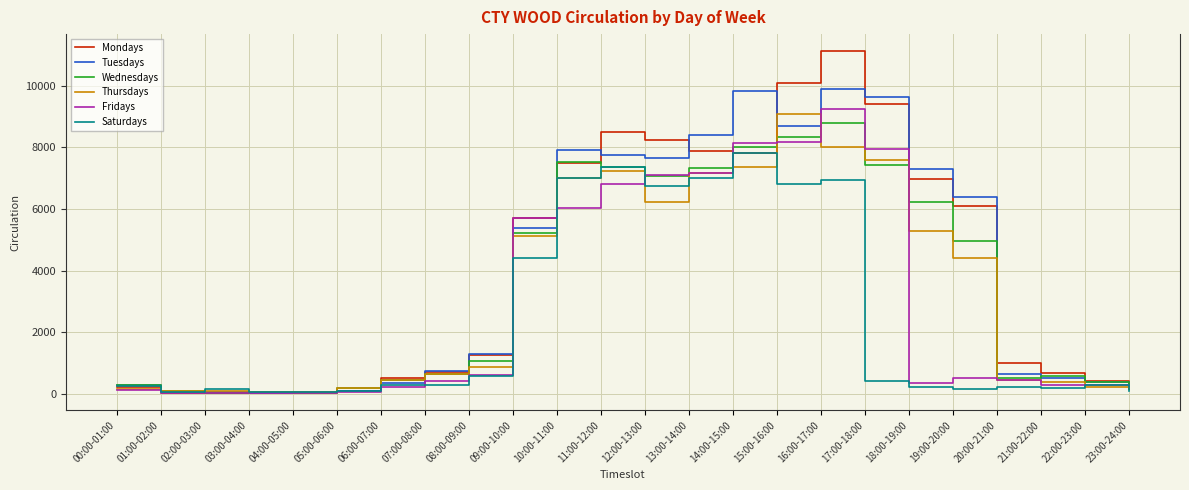

True or false: Wednesdays has a value of 8330 at 19:00-20:00.

False